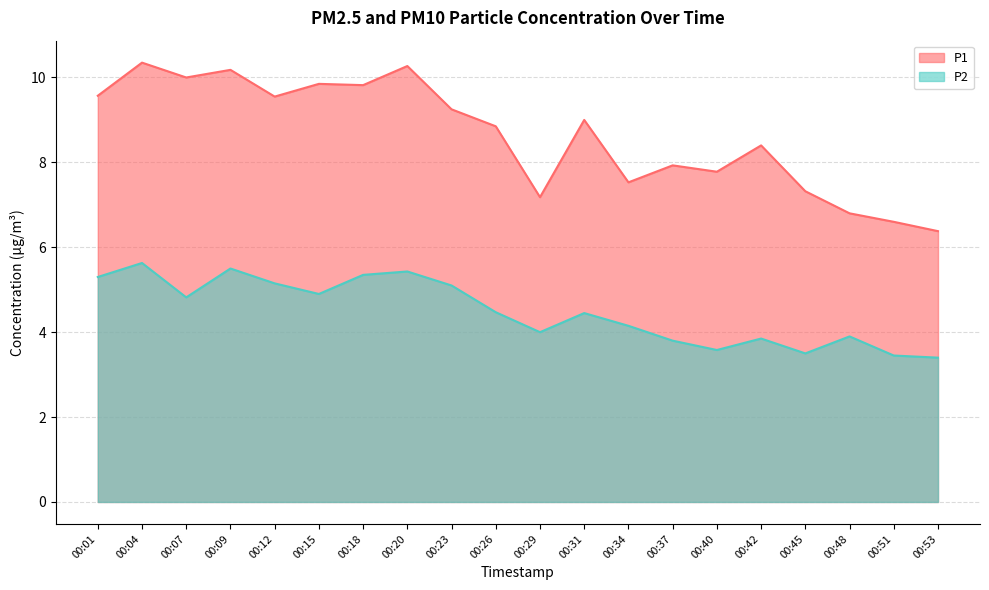

What is the average value of the P2 series?

4.5